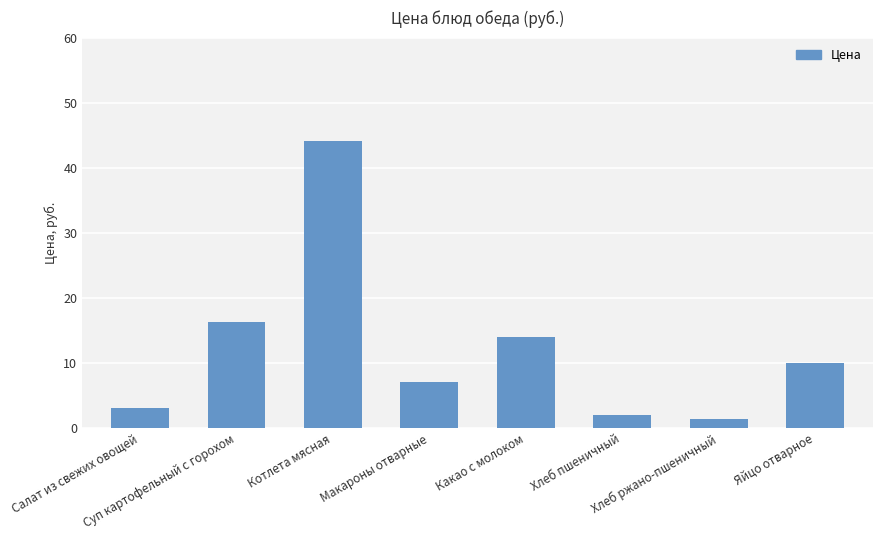

How many data points are less than 10?

4